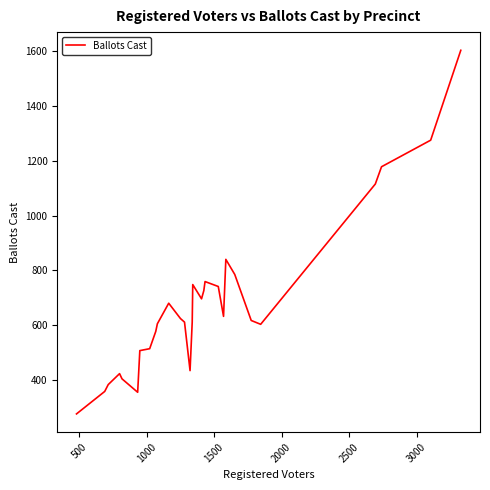

True or false: there are more than 0 points higher than both neighbors.

True